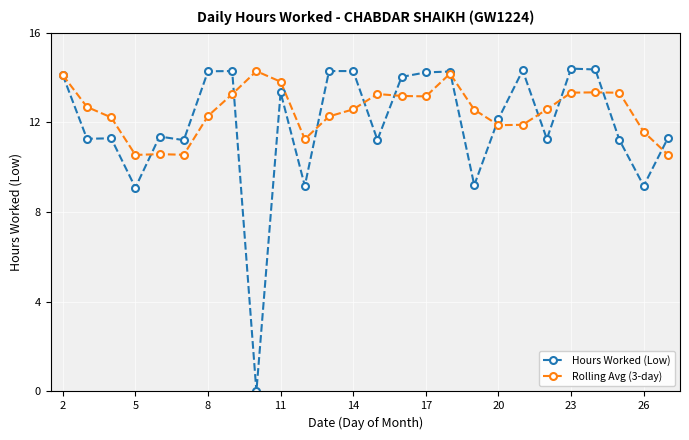

True or false: Hours Worked (Low) has more than 2 points higher than both neighbors.

True